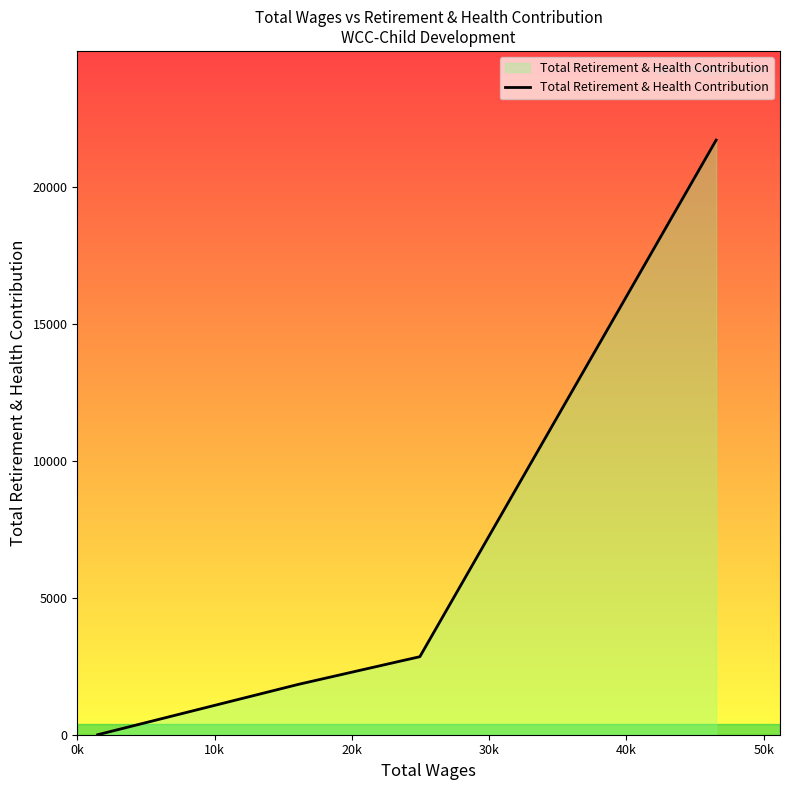

What is the sum of all values?

31001